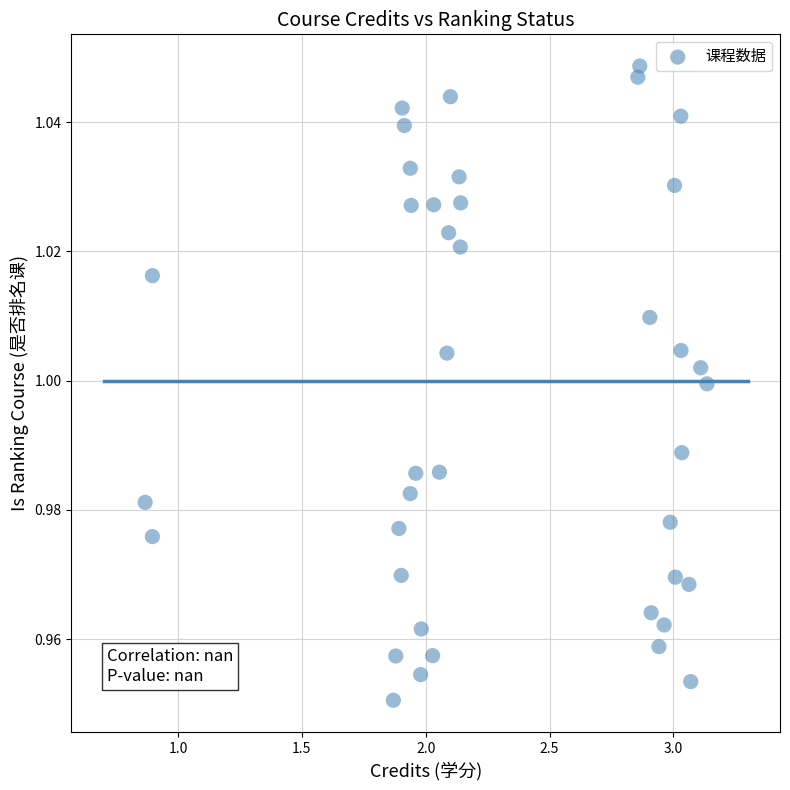

What is the range of X values (max minus min)?

2.3